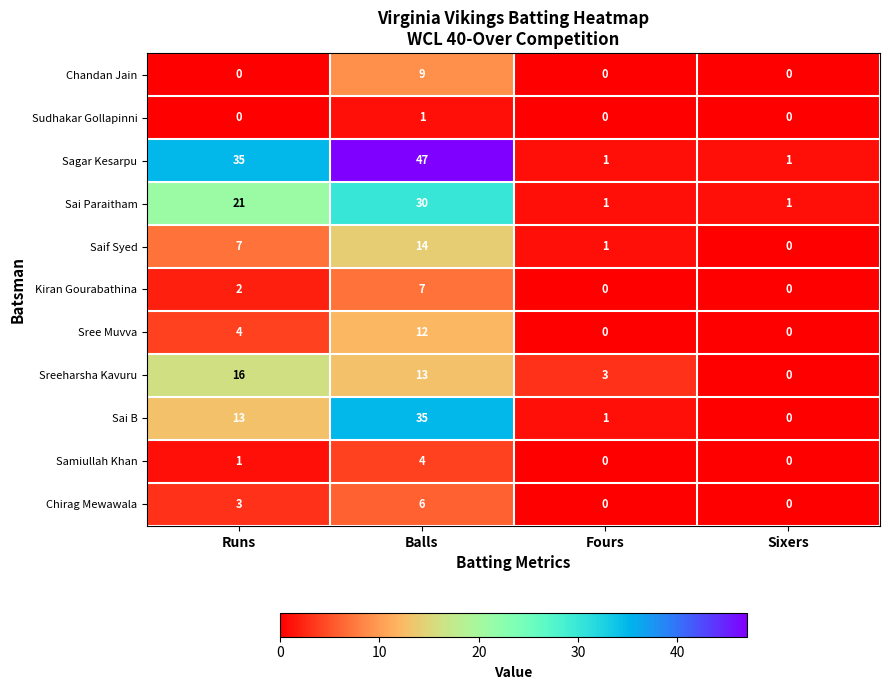

Rank the series by their maximum value, from lowest to highest.

Sudhakar Gollapinni, Samiullah Khan, Chirag Mewawala, Kiran Gourabathina, Chandan Jain, Sree Muvva, Saif Syed, Sreeharsha Kavuru, Sai Paraitham, Sai B, Sagar Kesarpu